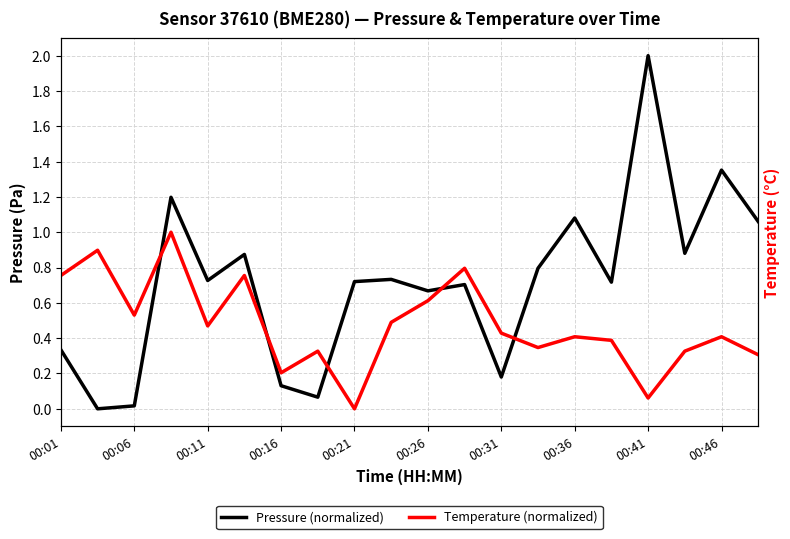

True or false: Temperature and Pressure cross at least once.

True